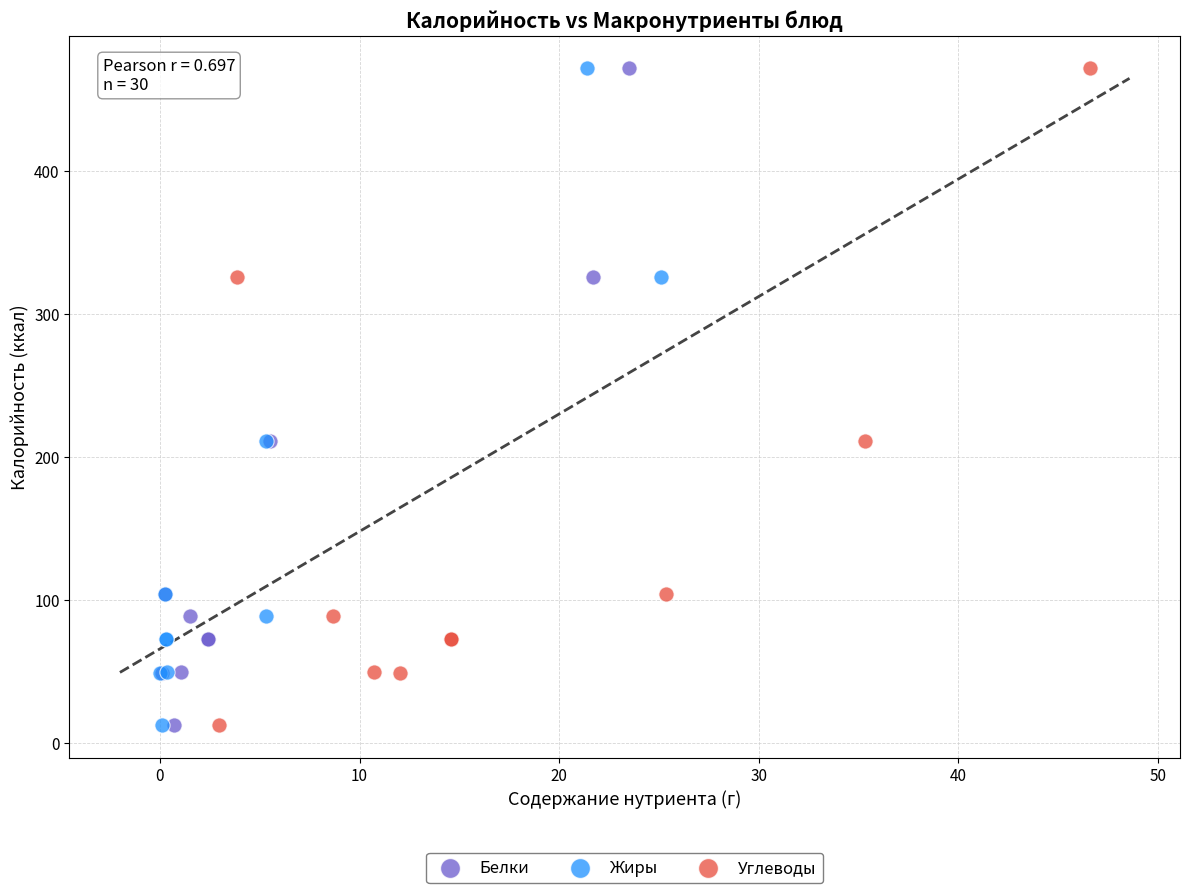

What are all the series names shown in the legend?

Белки, Жиры, Углеводы